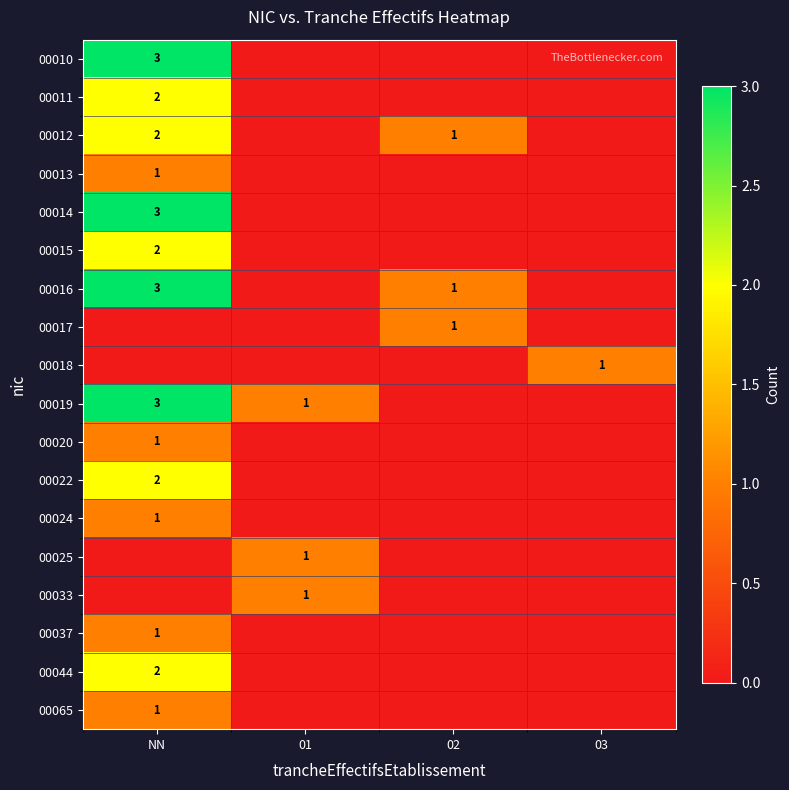

At which category is the sum across all series the highest?

NN